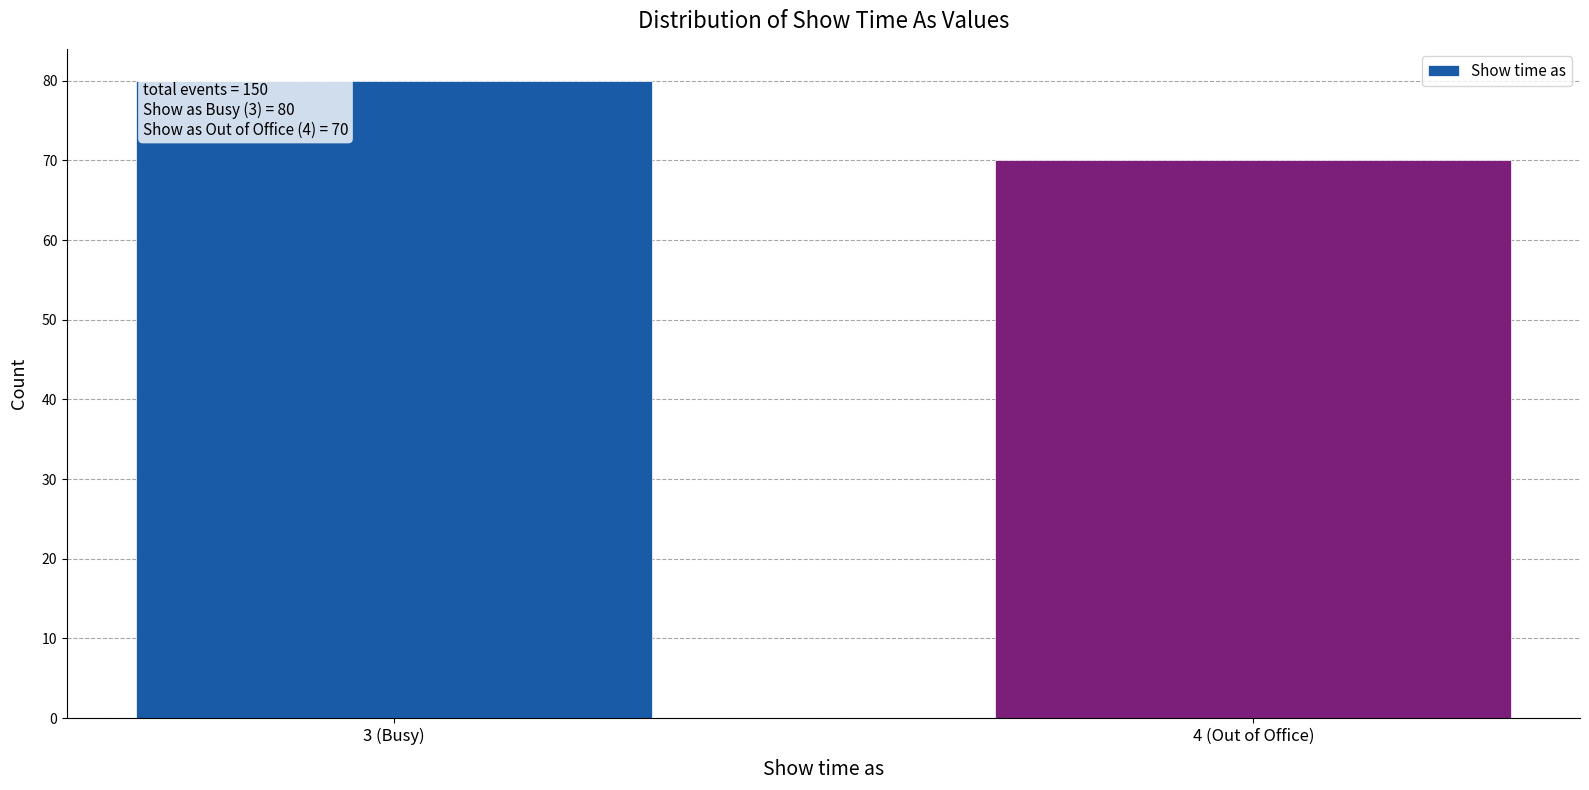

Reading right to left, transcribe all the data shown in this chart.

4 (Out of Office)=70	3 (Busy)=80